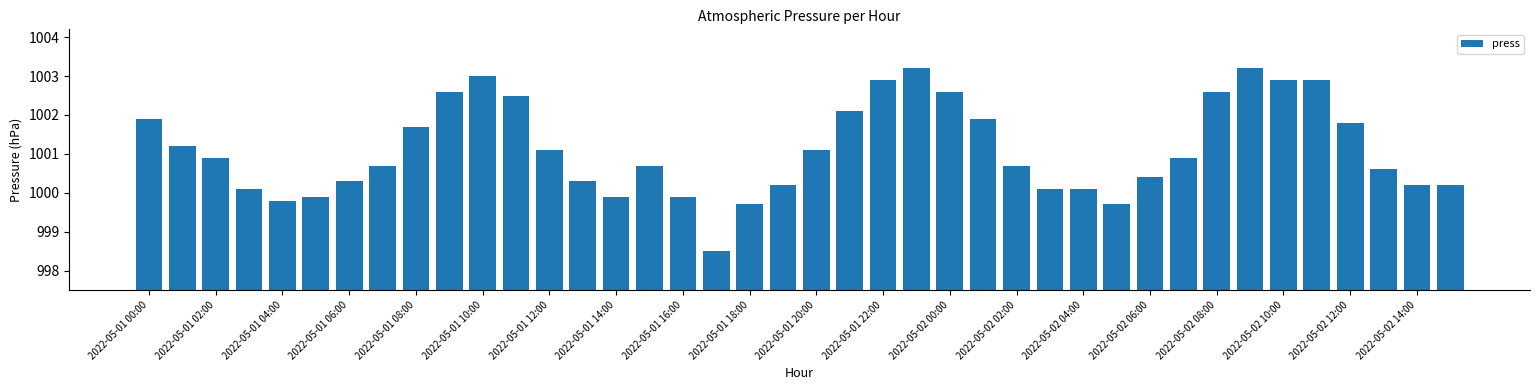

What is the value of the 17th bar from the left?

999.9